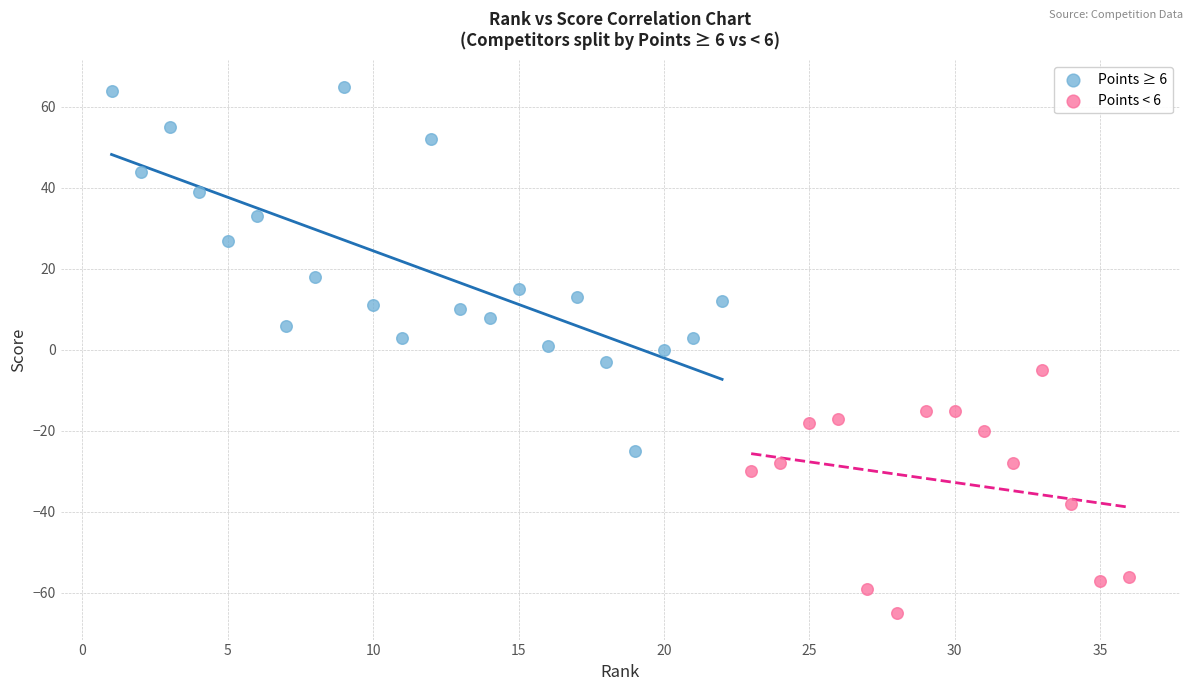

Which series reaches the minimum Y coordinate?

Points < 6